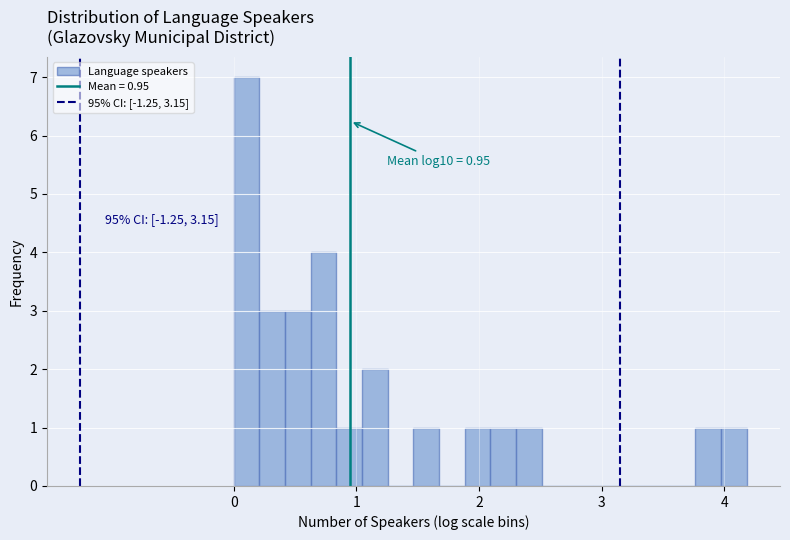

Read against the x-axis, roughly where is the centre of the tallest bar?

0.1